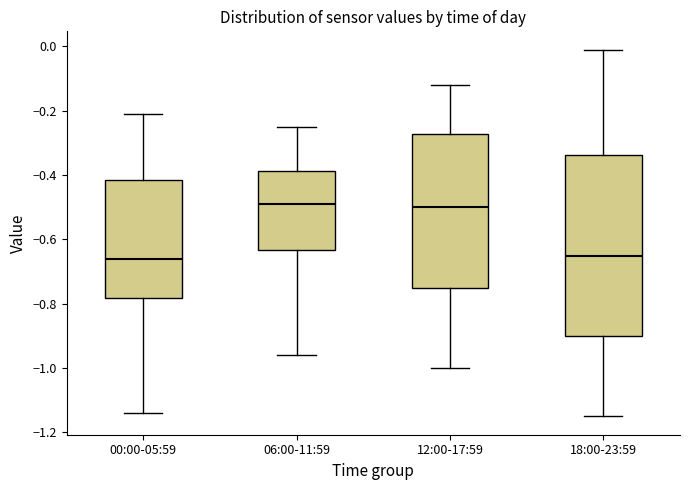

Reading left to right, transcribe this box plot: for each box, give where its median line is, the range the box spans, and where its two whiskers end, as read against the y-axis. The values are not printed on the chart, so give them approximately, as read against the axis.

00:00-05:59: median -0.66, box -0.78 to -0.42, whiskers -1.14 to -0.20
06:00-11:59: median -0.48, box -0.64 to -0.38, whiskers -0.96 to -0.24
12:00-17:59: median -0.50, box -0.74 to -0.28, whiskers -1.00 to -0.12
18:00-23:59: median -0.64, box -0.90 to -0.34, whiskers -1.14 to 0.00